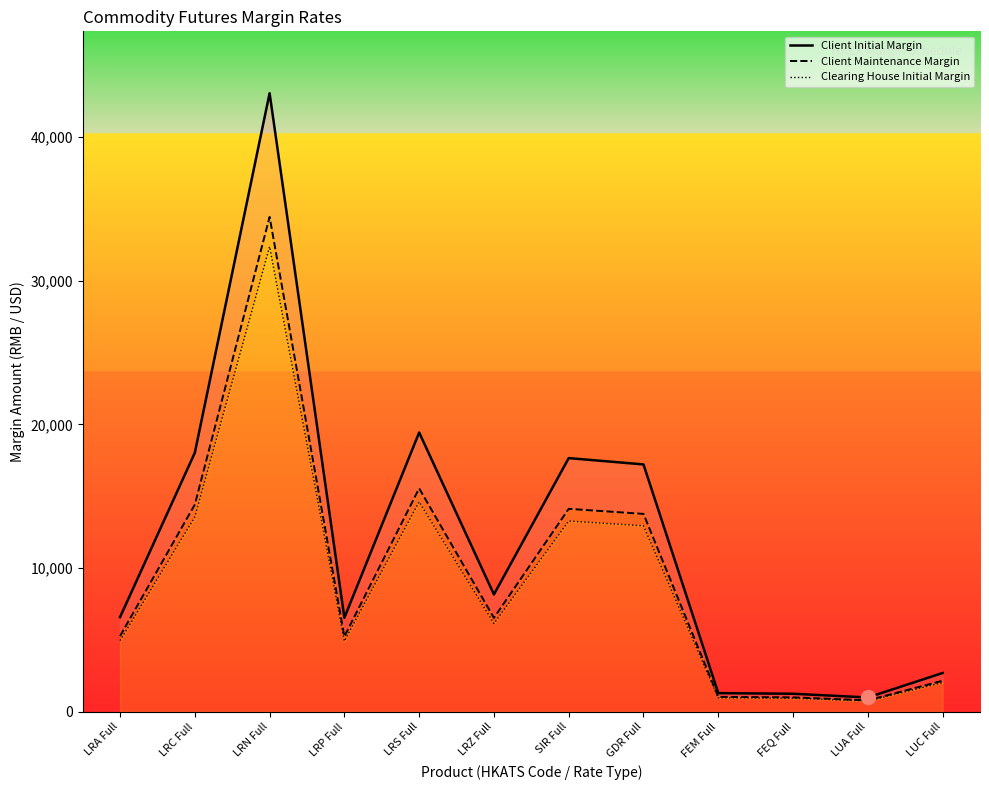

True or false: Clearing House Initial Margin has more than 1 interior local peaks.

True